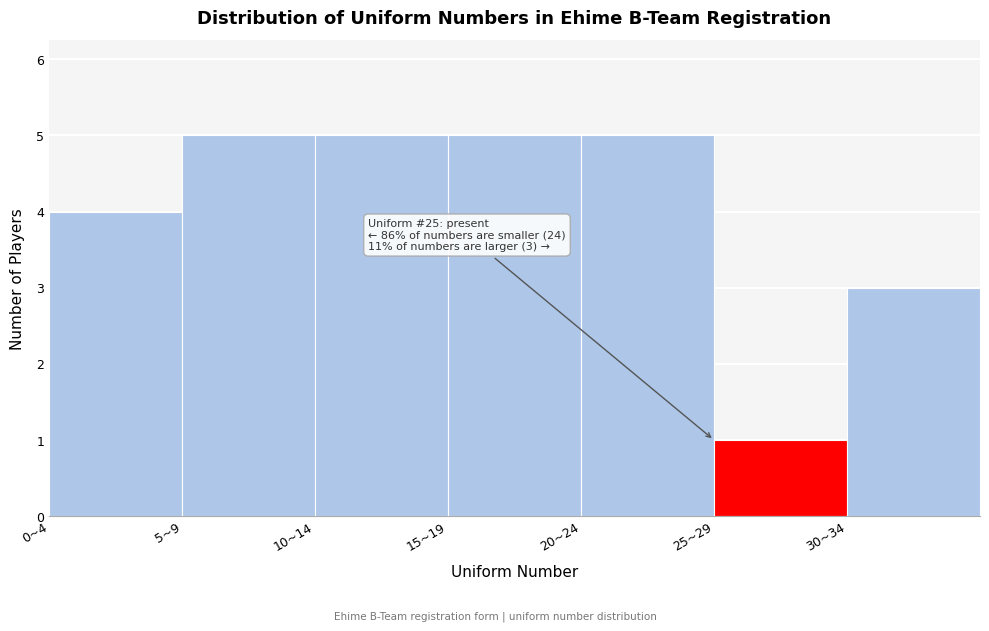

Reading left to right, transcribe all the data shown in this chart.

4	5	5	5	5	1	3